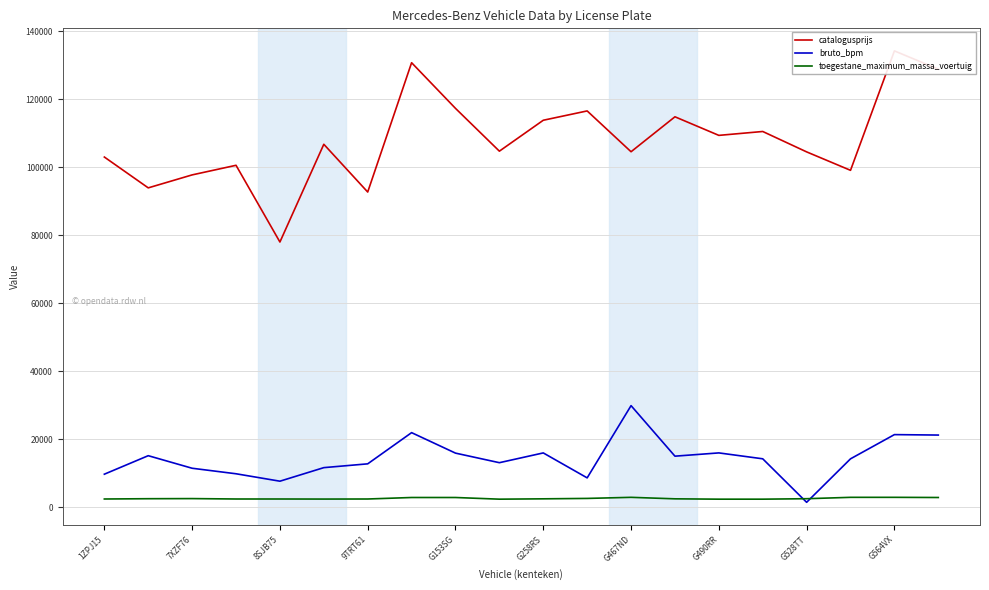

In catalogusprijs, how many points are lower than both neighbors (excluding endpoints)?

7